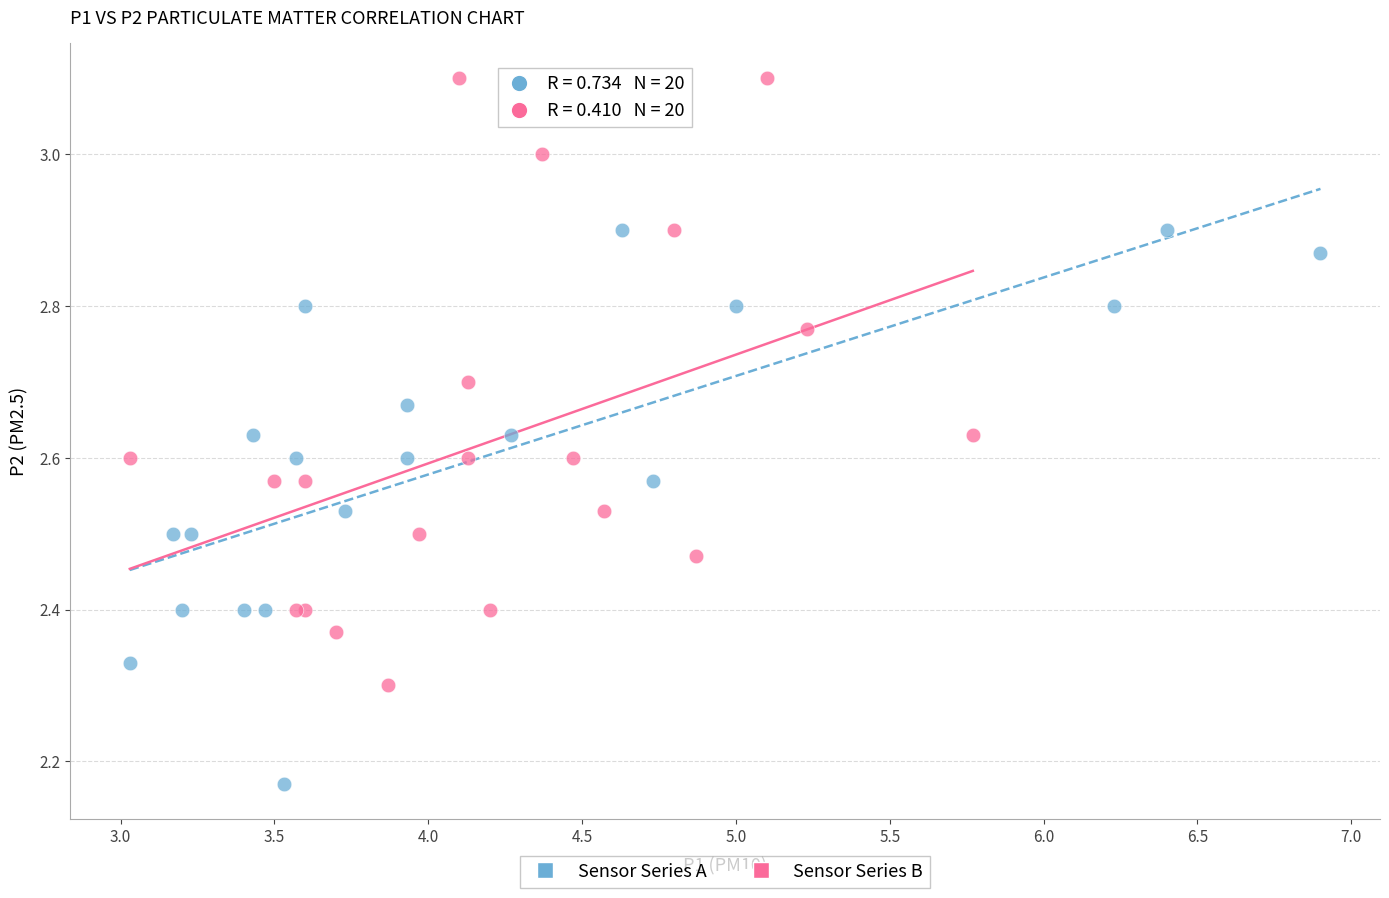

Which series contains the highest Y value?

Sensor Series B